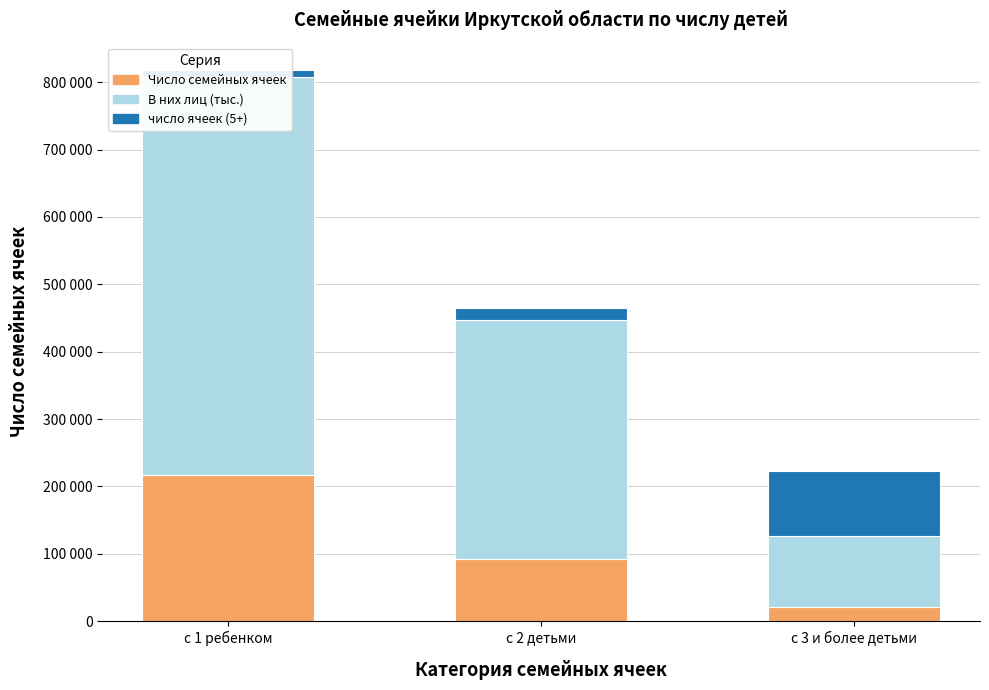

List the labels in order of В них лиц (тыс.) value, smallest first.

с 3 и более детьми, с 2 детьми, с 1 ребенком